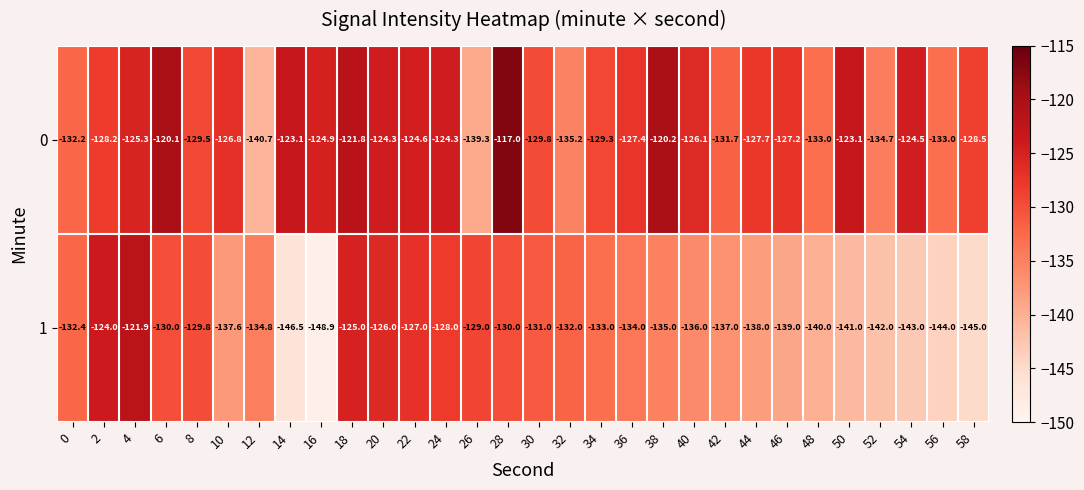

At which category does the chart reach its minimum across all series?

16